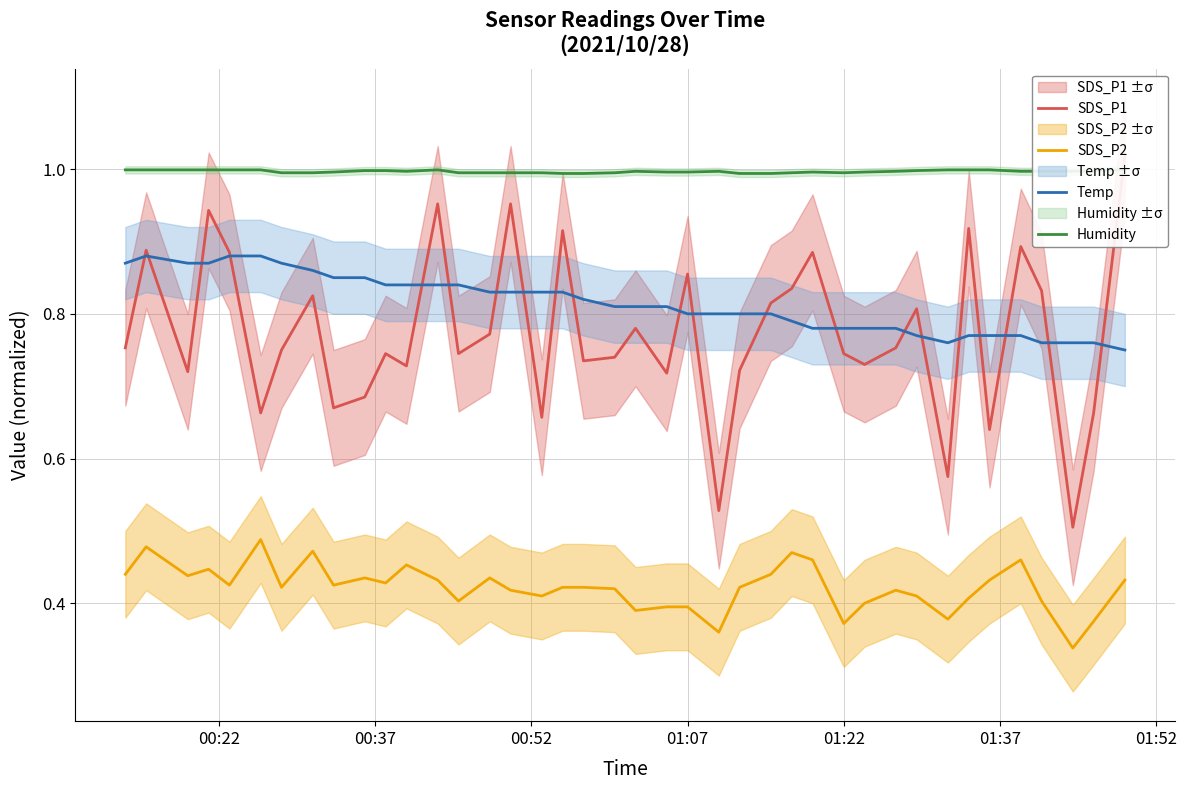

True or false: Temp and SDS_P2 cross at least once.

False